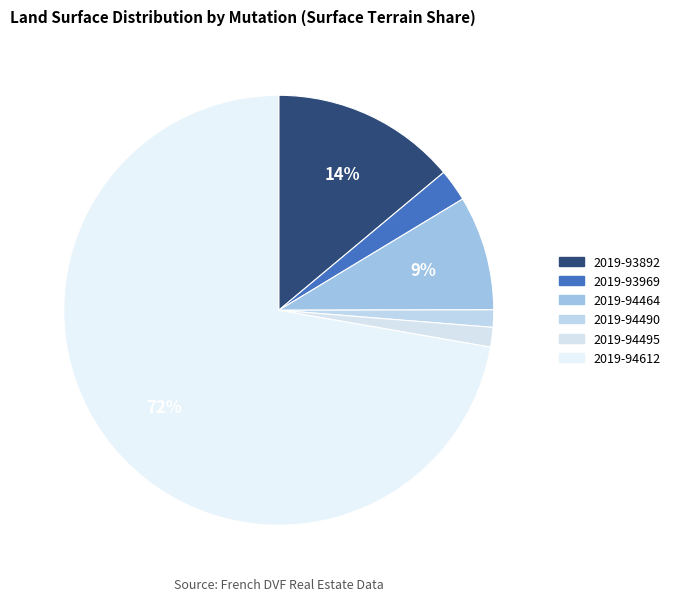

Which slice is the largest?

2019-94612